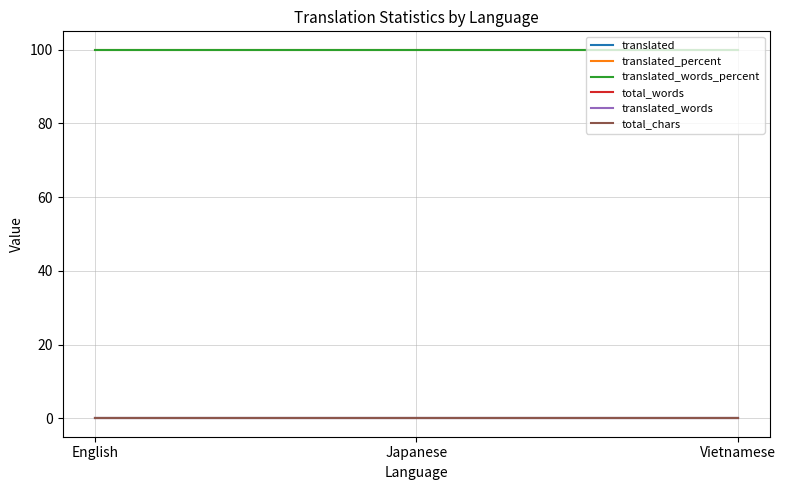

Reading right to left, extract all data points from this chart.

translated: Vietnamese=0	Japanese=0	English=0
translated_percent: Vietnamese=100	Japanese=100	English=100
translated_words_percent: Vietnamese=100	Japanese=100	English=100
total_words: Vietnamese=0	Japanese=0	English=0
translated_words: Vietnamese=0	Japanese=0	English=0
total_chars: Vietnamese=0	Japanese=0	English=0